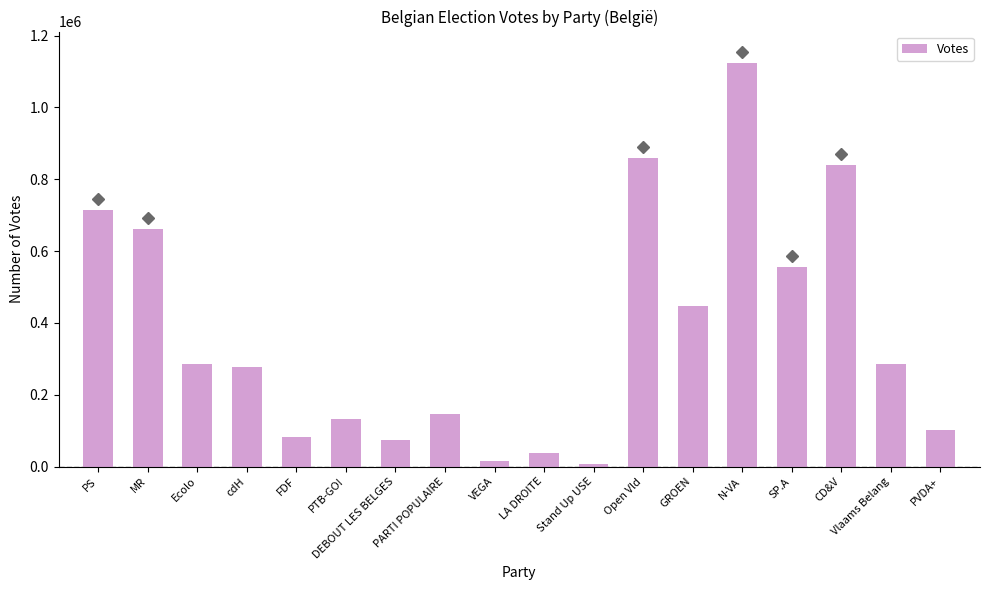

What is the change in value from DEBOUT LES BELGES to Stand Up USE?

-64701